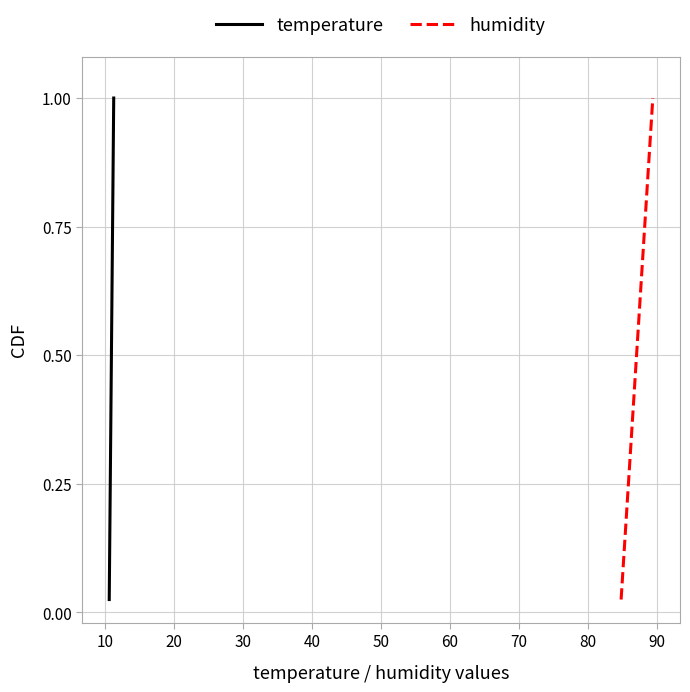

Does the chart display data point markers on the line(s)?

No